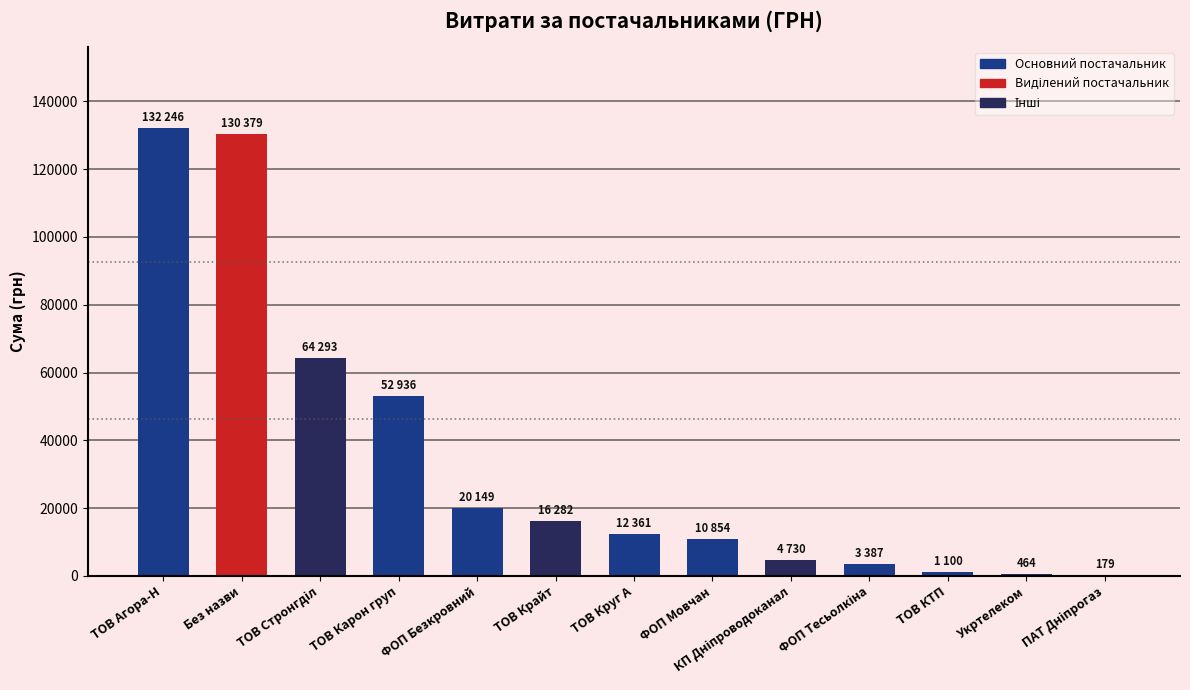

What is the greatest value displayed?

132246.6